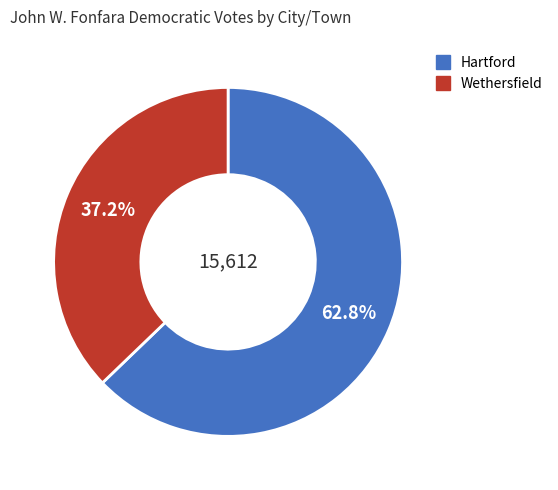

To the nearest percent, what is the difference between the Wethersfield and Hartford slice percentages?

26%